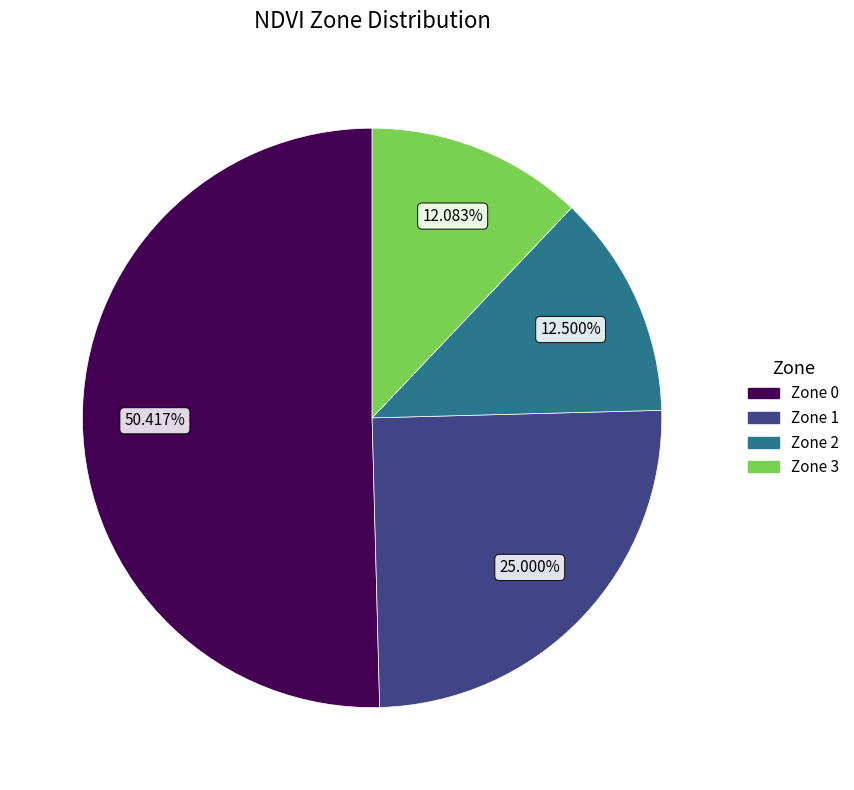

What percentage do Zone 2 and Zone 1 together represent?

37.5%